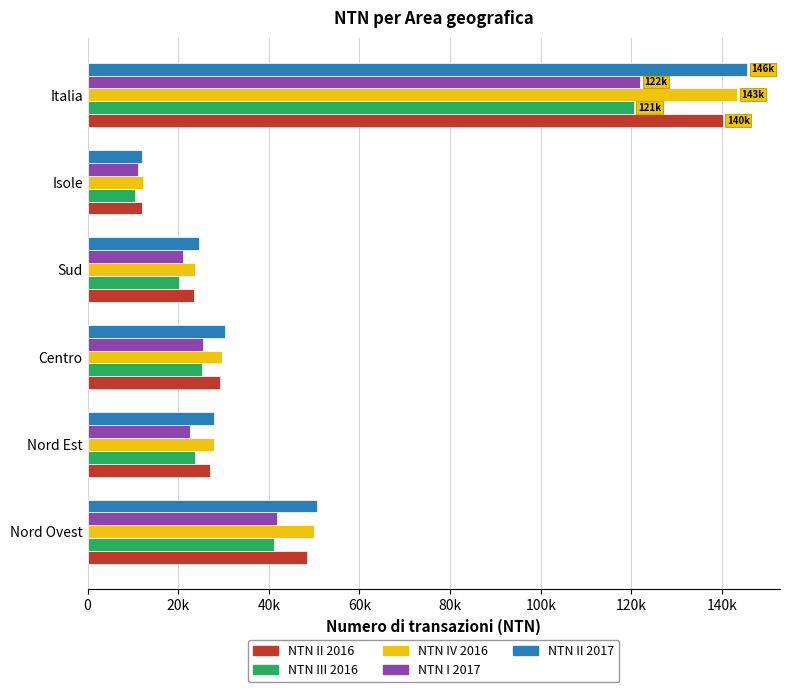

At how many categories does at least one series exceed 33371?

2